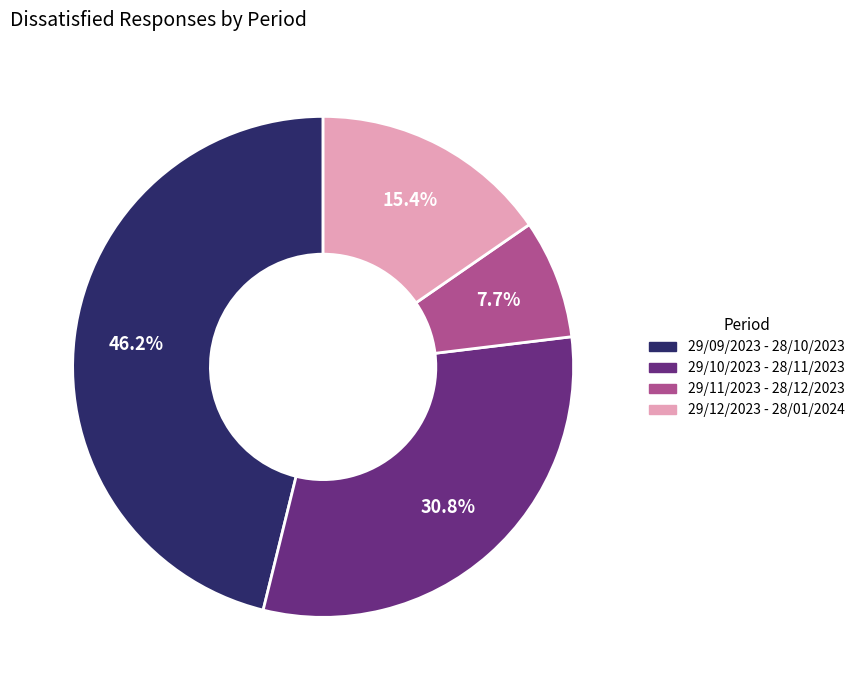

The 29/10/2023 - 28/11/2023 slice represents 31% of the pie. True or false?

True